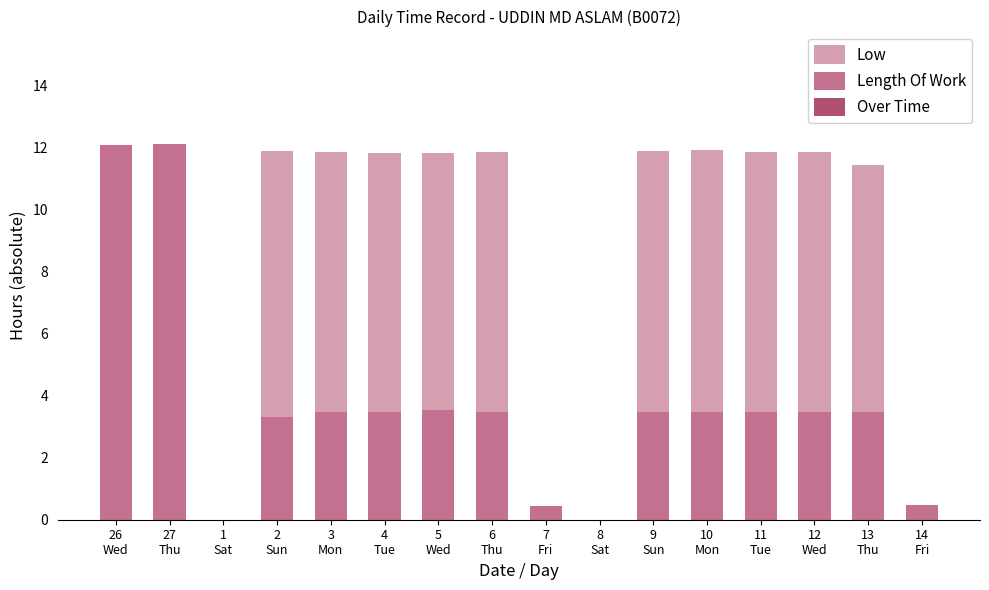

At which label does Length Of Work reach its peak?

27
Thu